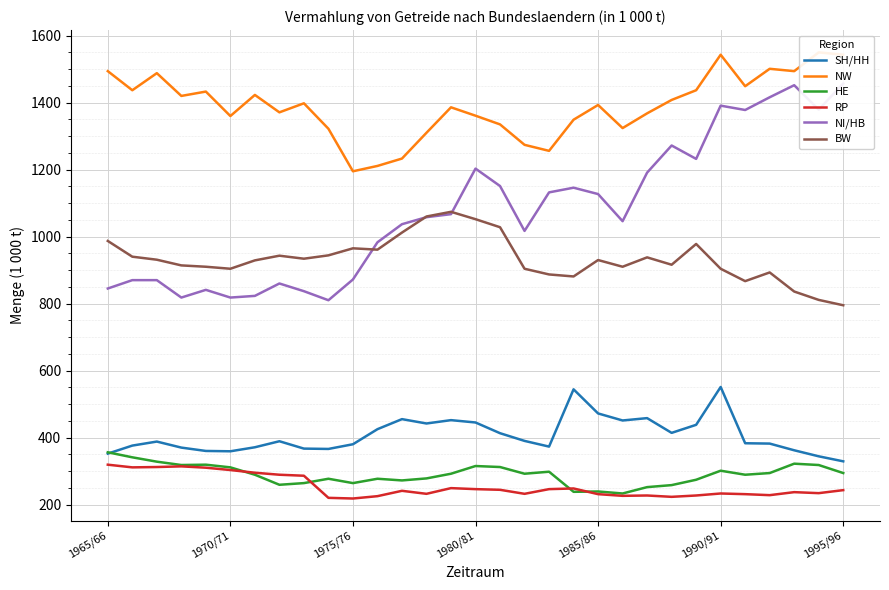

True or false: BW and RP intersect in this chart.

False